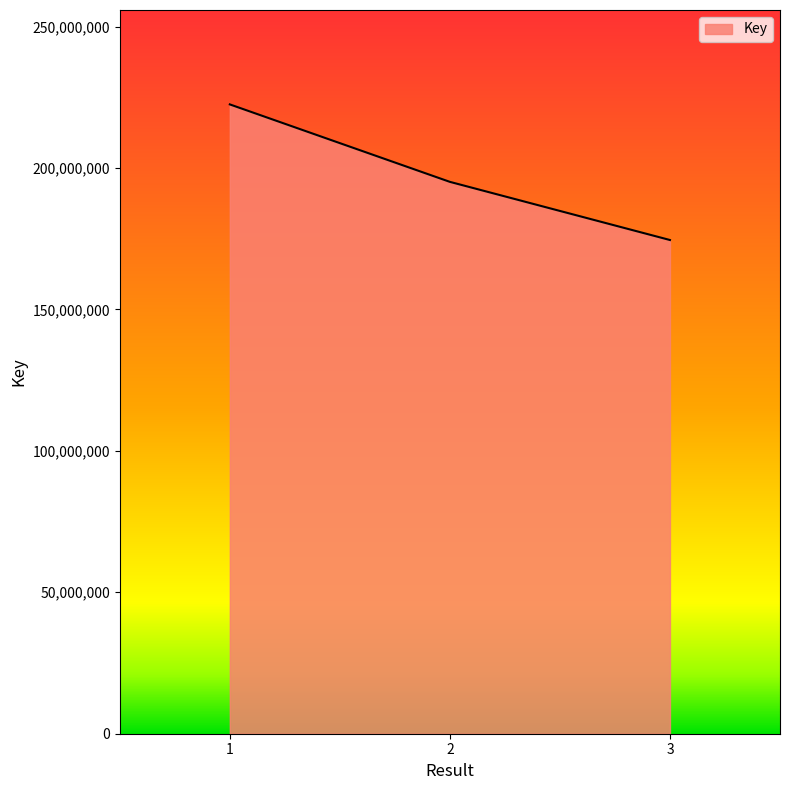

List the labels in order of value, smallest first.

3, 2, 1